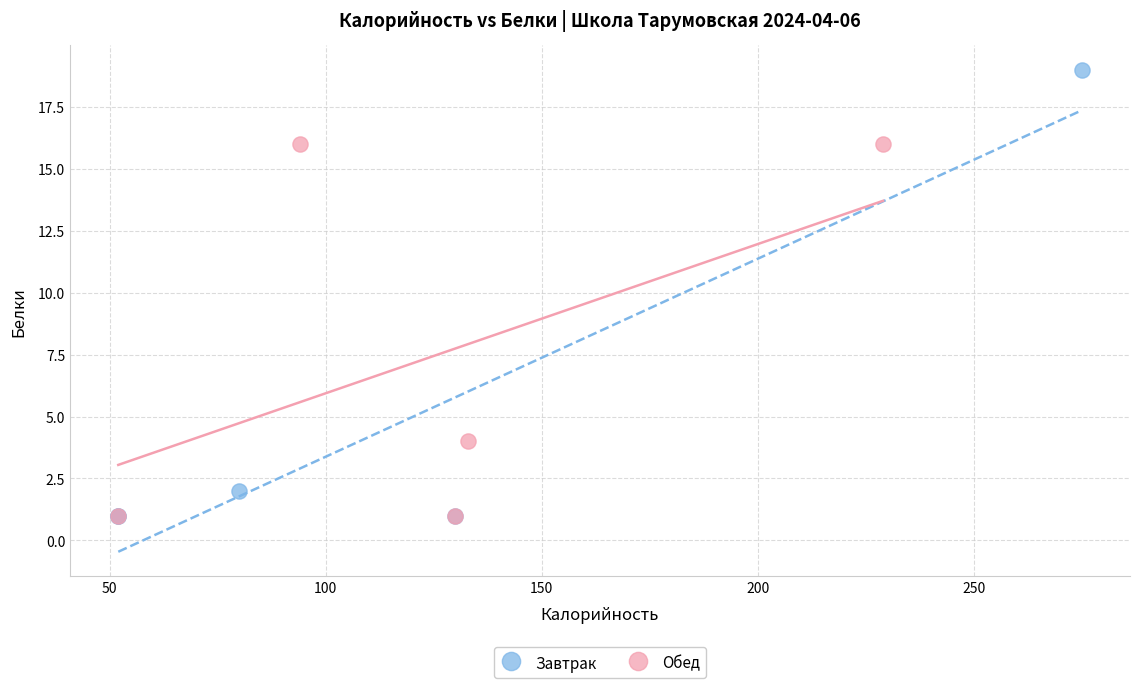

Which series reaches the maximum Y coordinate?

Завтрак